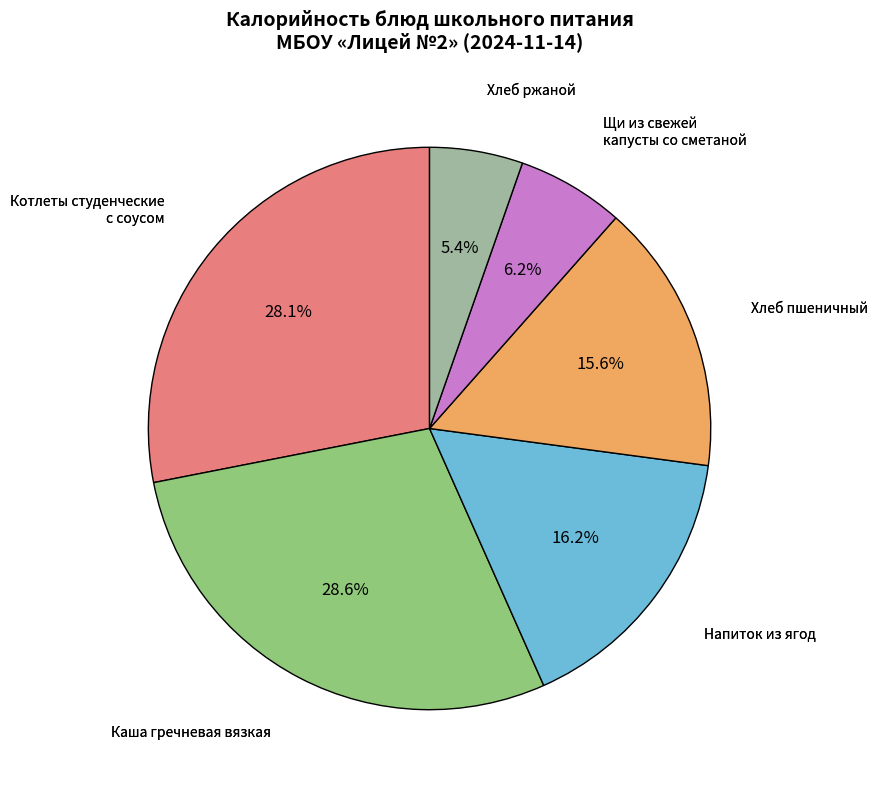

To the nearest percent, what is the average slice percentage?

17%